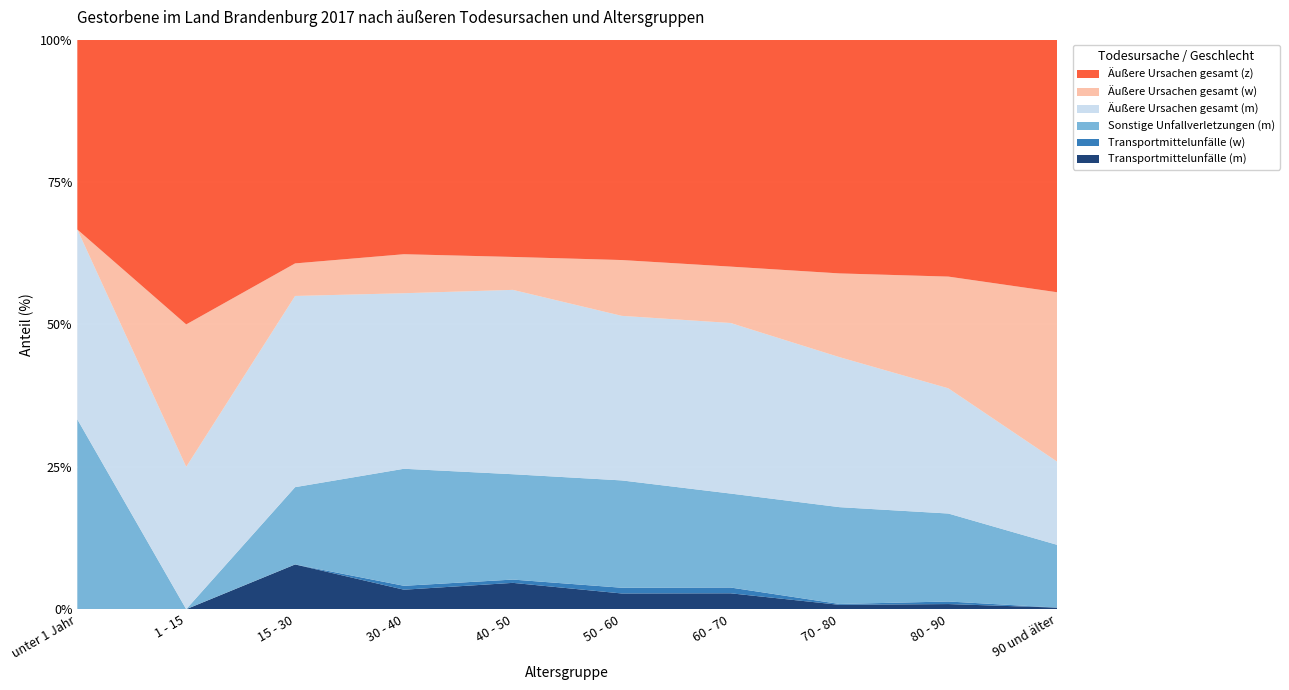

Reading left to right, extract all data points from this chart.

Transportmittelunfälle (m): 0	0	11	5	8	11	11	5	8	1
Transportmittelunfälle (w): 0	0	0	1	1	4	4	1	4	0
Sonstige Unfallverletzungen (m): 1	0	19	30	32	75	65	111	137	40
Äußere Ursachen gesamt (m): 1	1	47	45	56	115	118	172	195	53
Äußere Ursachen gesamt (w): 0	1	8	10	10	39	39	96	174	108
Äußere Ursachen gesamt (z): 1	2	55	55	66	154	157	268	369	161